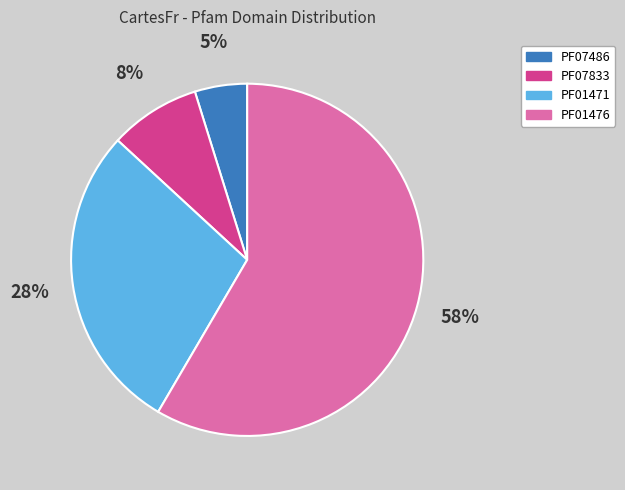

Rank the categories by value from lowest to highest.

PF07486, PF07833, PF01471, PF01476